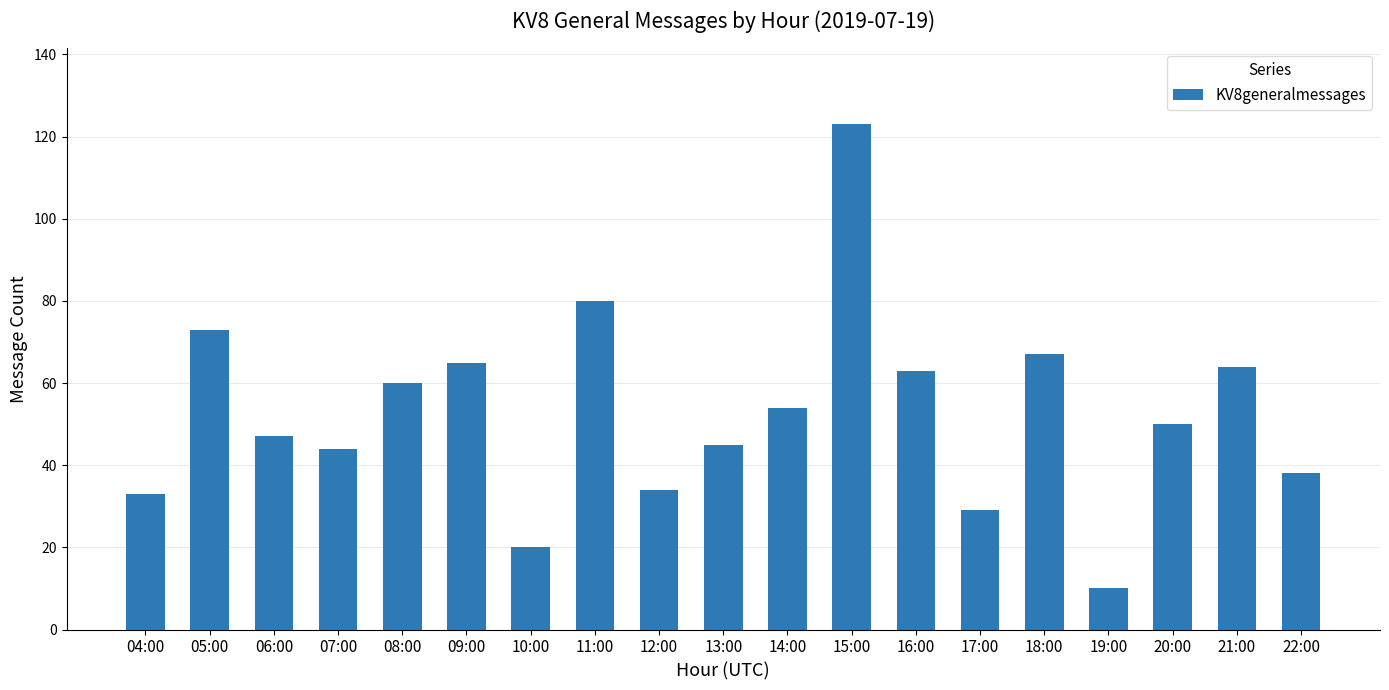

Does the chart contain any negative values?

No